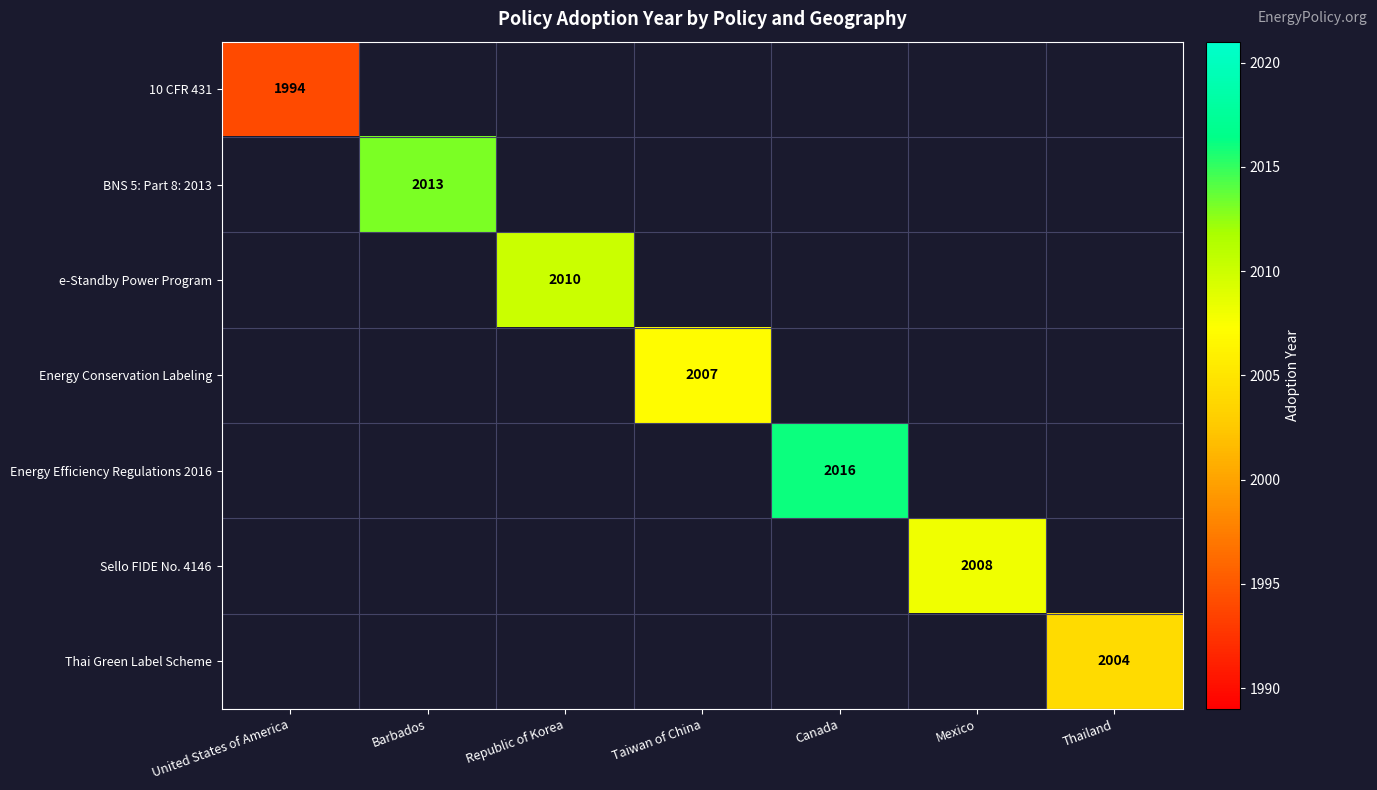

Count the number of categories in the chart.

7